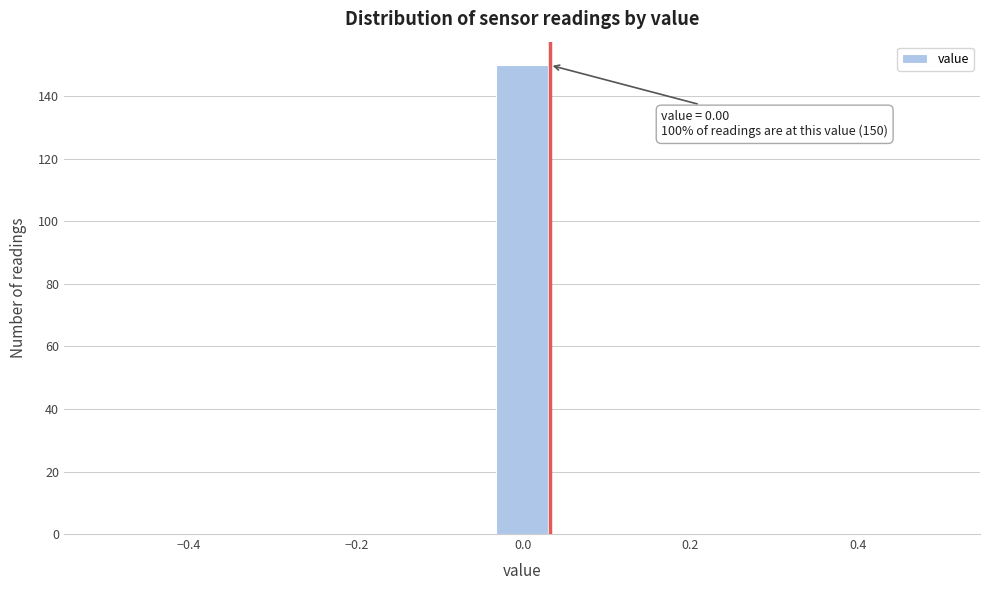

Around what value on the x-axis is the tallest bar? Give the approximate position of its centre, as read against the axis.

0.00